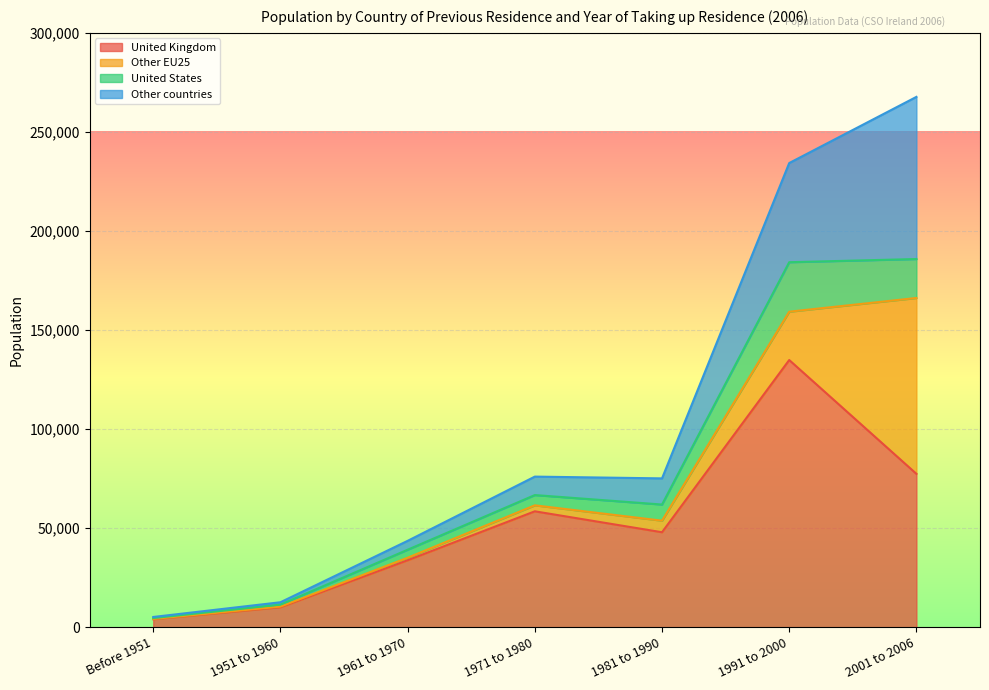

What is the label of the 3rd point from the left?

1961 to 1970